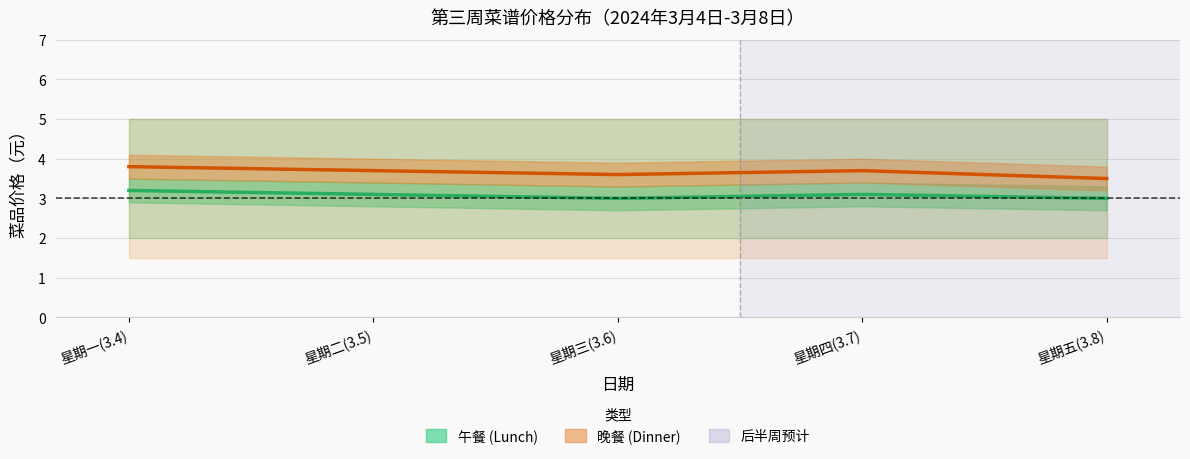

What is the sum of all 晚餐平均价格 values?

18.3